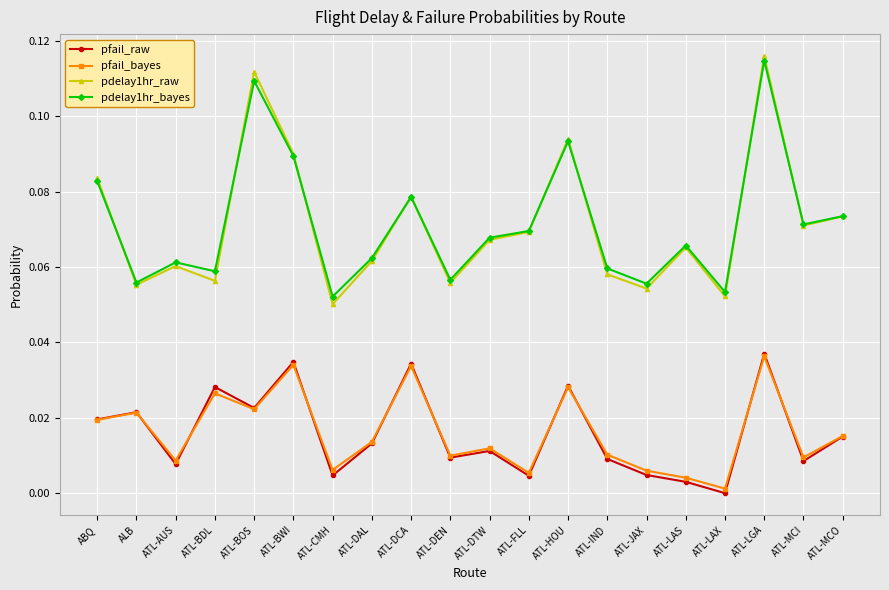

Between ATL-BDL and ATL-DCA, which series saw the biggest shift?

pdelay1hr_raw